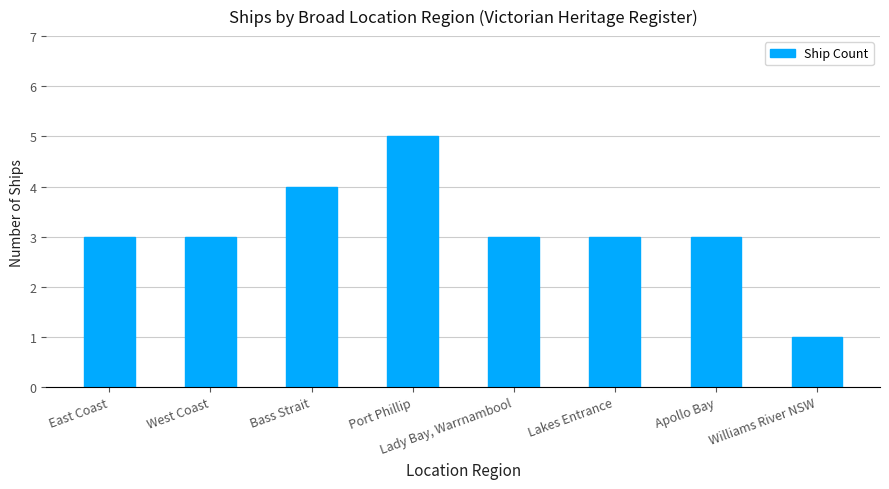

What is the value of the 3rd bar from the left?

4